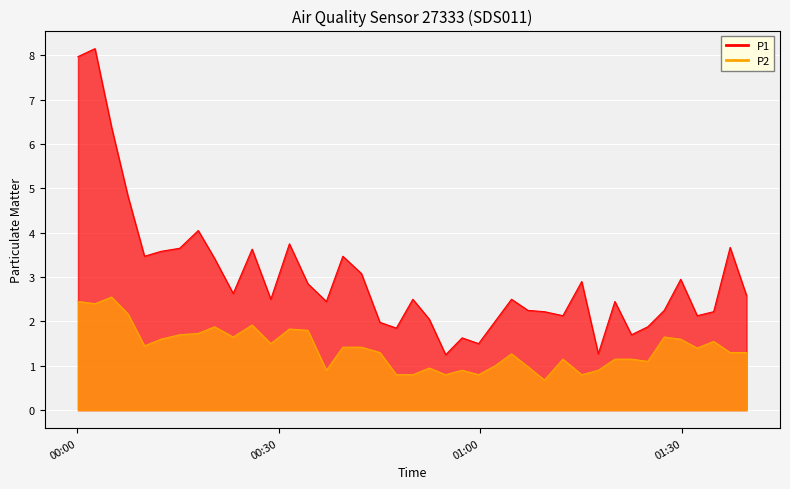

How many data points does each series have?

40